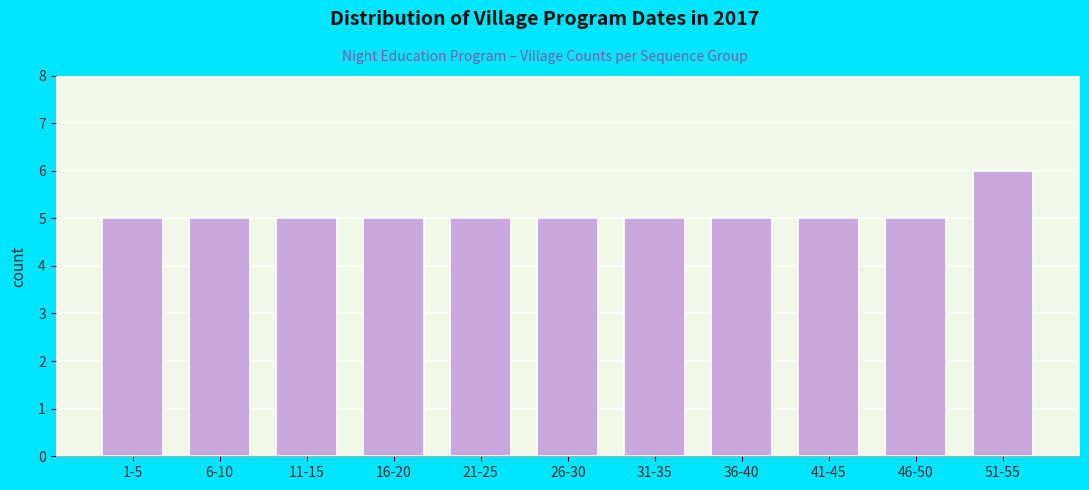

Reading left to right, what are all the values shown in this chart?

5	5	5	5	5	5	5	5	5	5	6